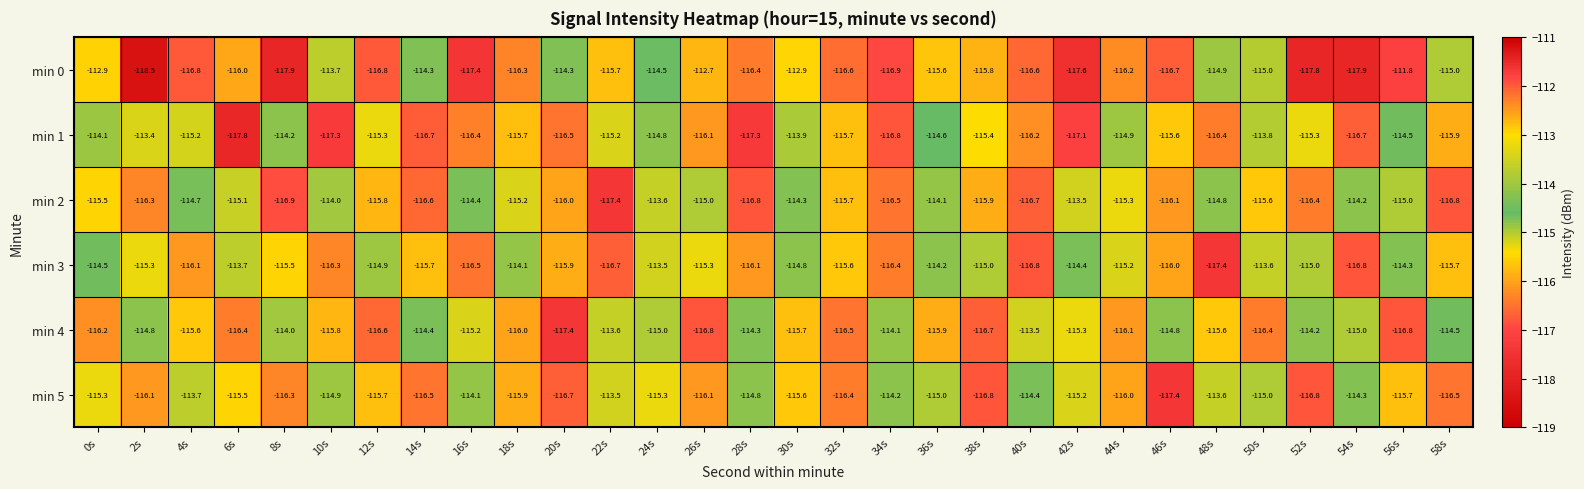

At 8s, list the series in order from smallest to largest.

min 0, min 2, min 5, min 3, min 1, min 4